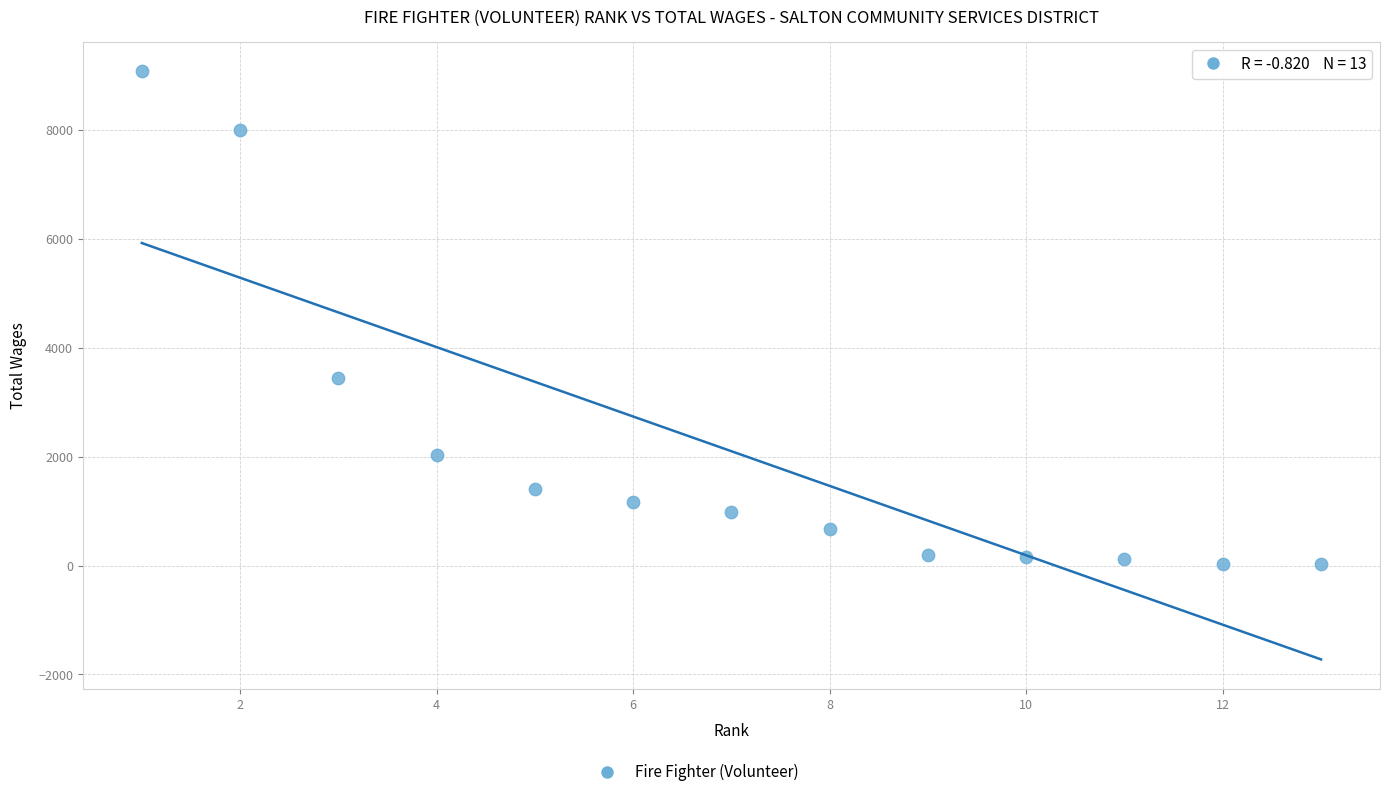

What Y value in the scatter plot is closest to 4550?

3450